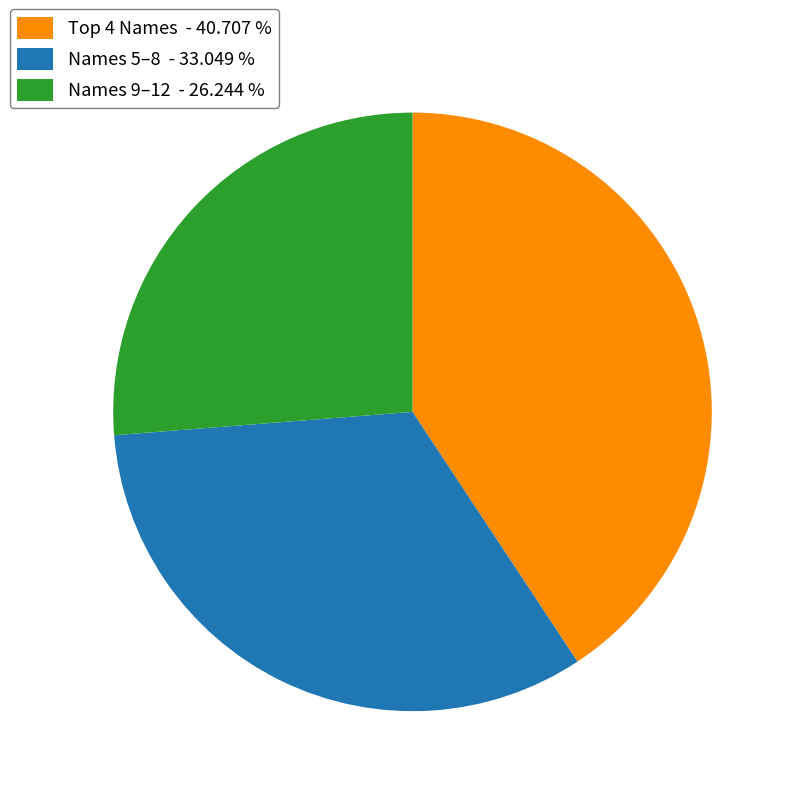

Rank the categories by value from lowest to highest.

Names 9–12 - 26.244 %, Names 5–8 - 33.049 %, Top 4 Names - 40.707 %